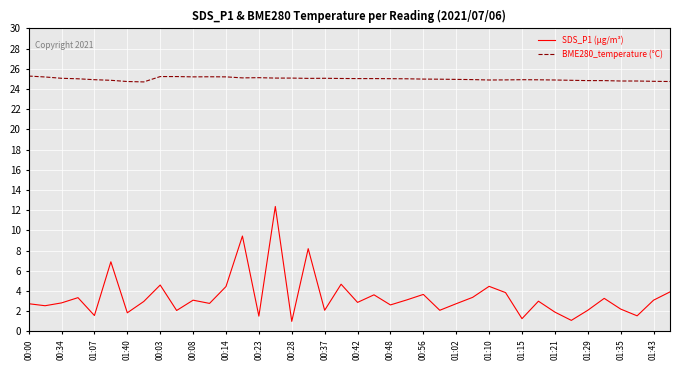

True or false: BME280_temperature (°C) and SDS_P1 (µg/m³) cross at least once.

False